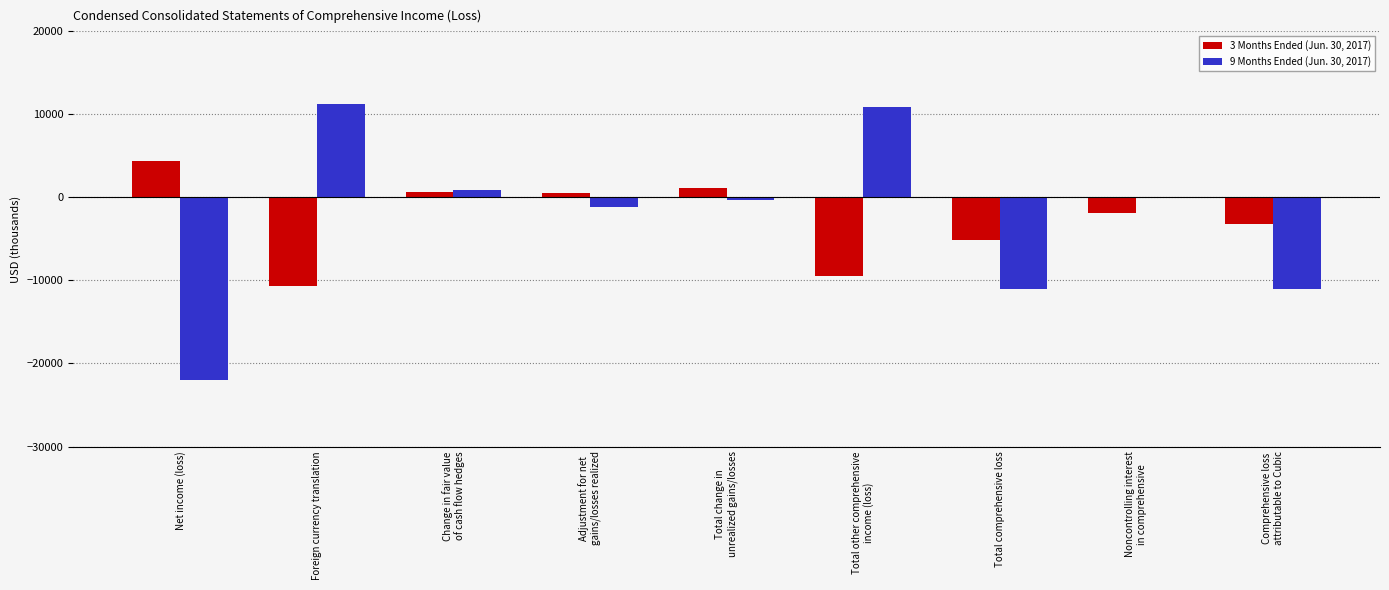

What is the total value across all series at Total comprehensive loss?

-16114